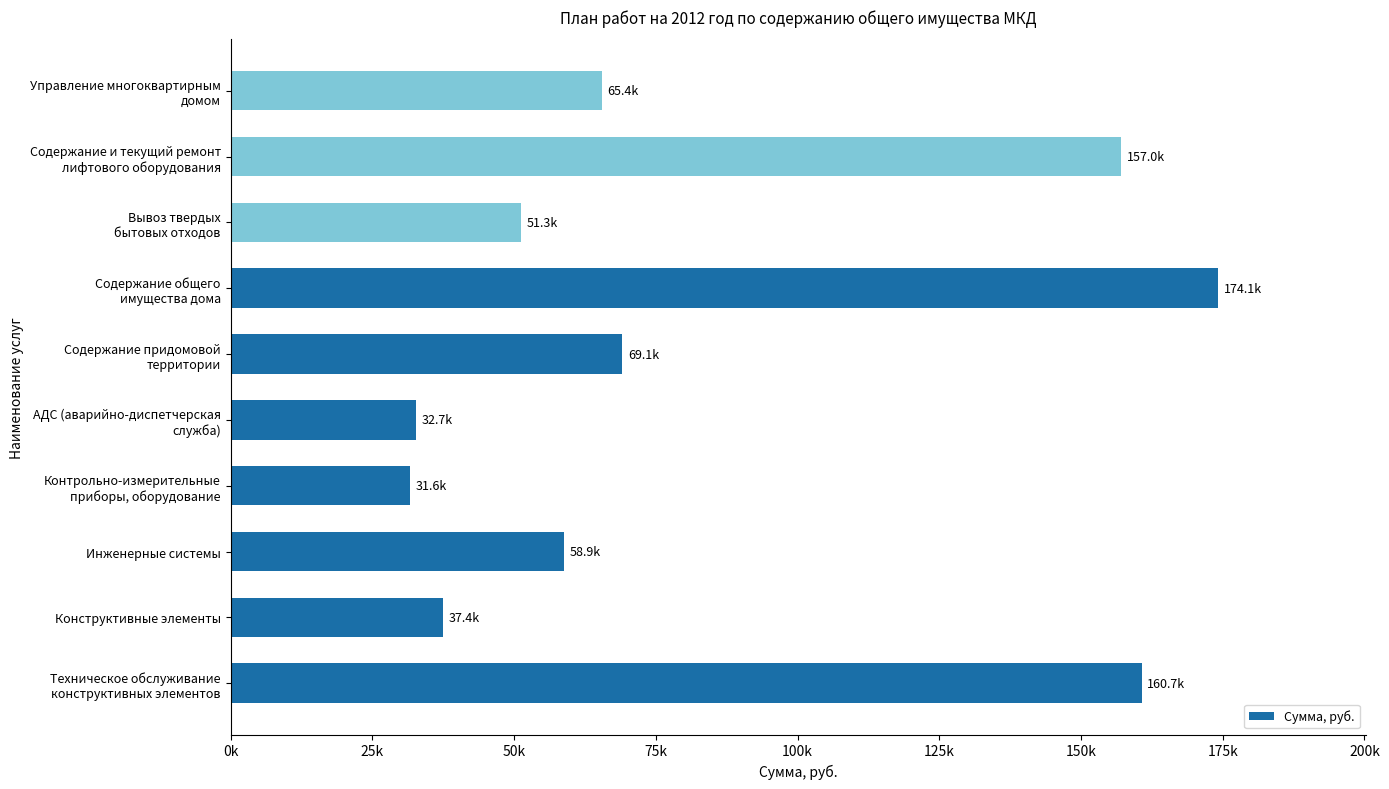

Are the bars horizontal?

Yes